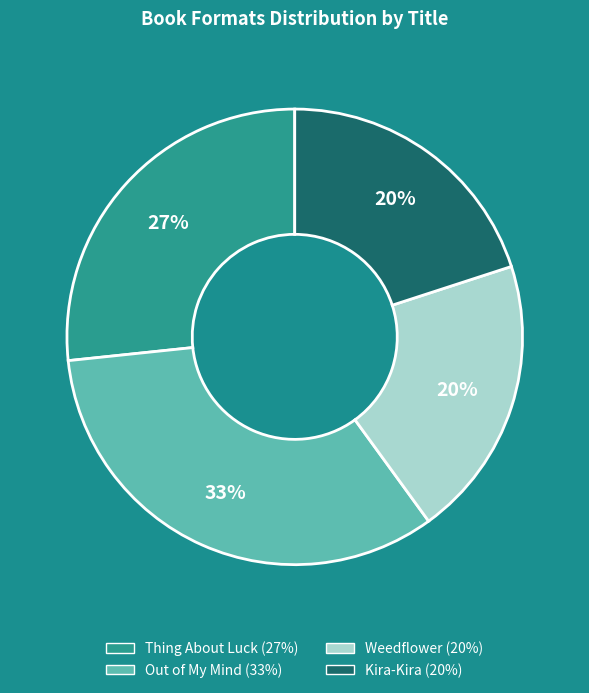

To the nearest percent, what is the average slice percentage?

25%